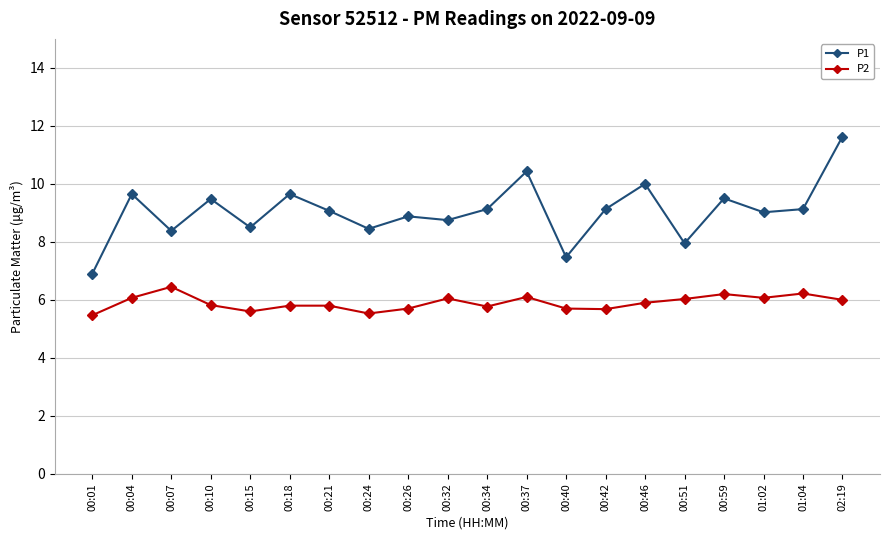

Is this an area chart (filled region under the line)?

No